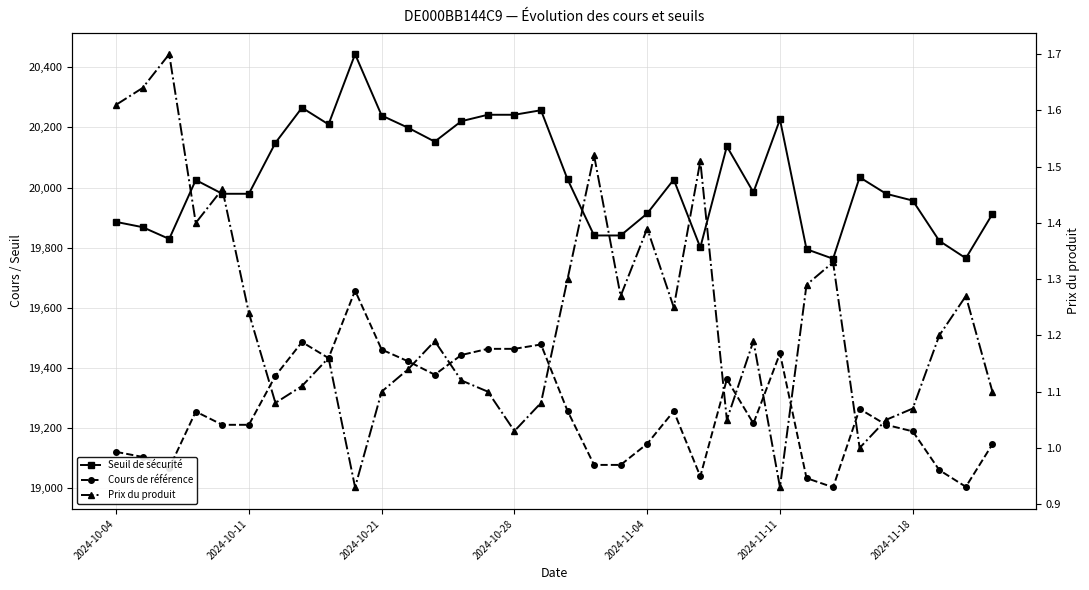

What is the value of the Seuil de sécurité point at the 21st from the left?

19913.8